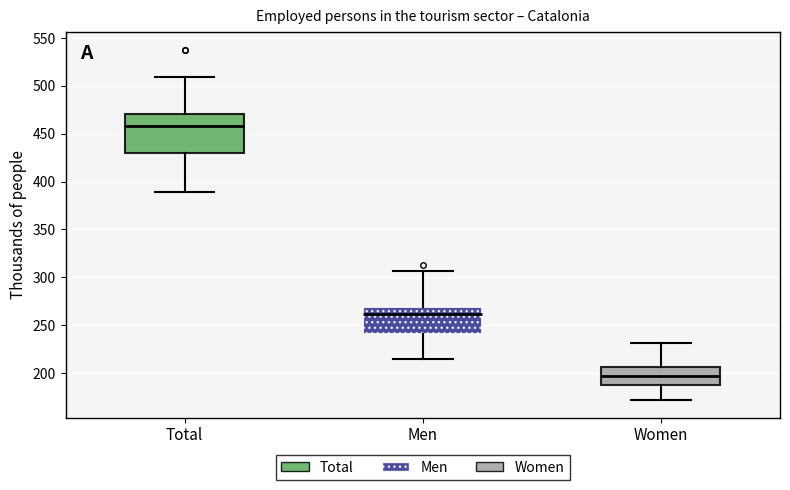

Reading left to right, read every box against the y-axis: the position of its median line, the range the box covers, and the ends of its whiskers. The values are not printed on the chart, so give them approximately, as read against the axis.

Total: median 460, box 430 to 470, whiskers 390 to 510
Men: median 260, box 240 to 270, whiskers 215 to 305
Women: median 195, box 185 to 205, whiskers 170 to 230